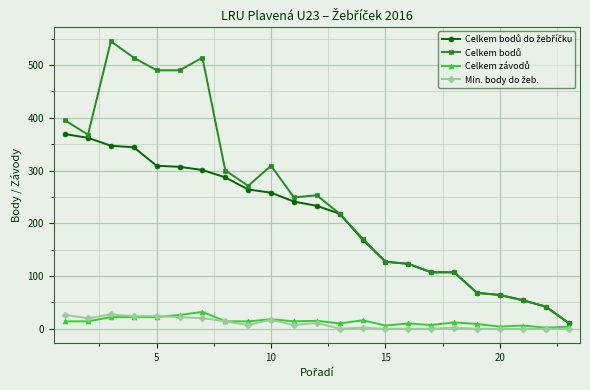

At how many categories does at least one series exceed 430?

5